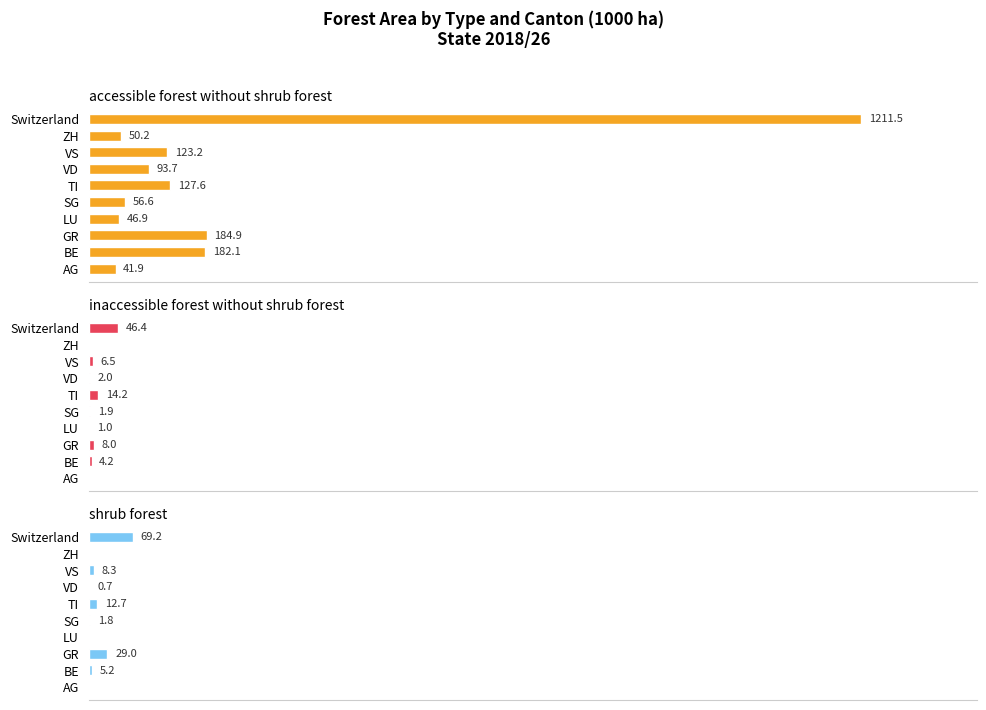

How many positive values does the inaccessible forest without shrub forest - total series have?

8